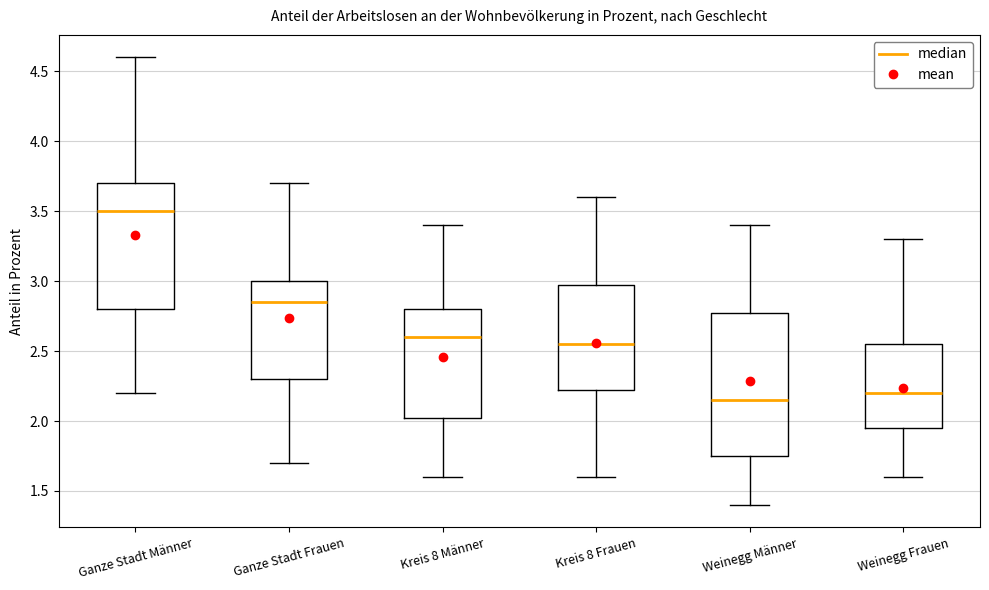

Where does the upper whisker of the box for Ganze Stadt Männer end on the y-axis? The values are not printed on the chart, so give them approximately, as read against the axis.

4.60